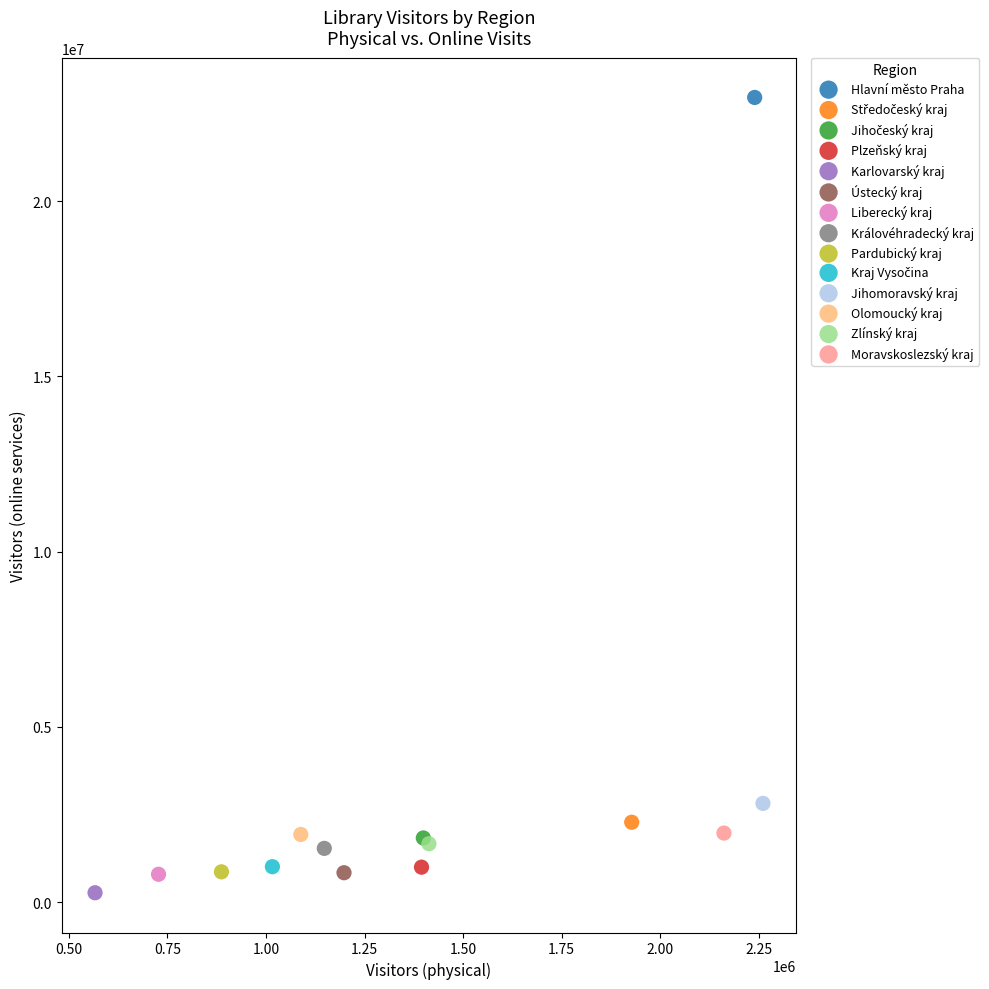

Which series reaches the minimum Y coordinate?

Karlovarský kraj